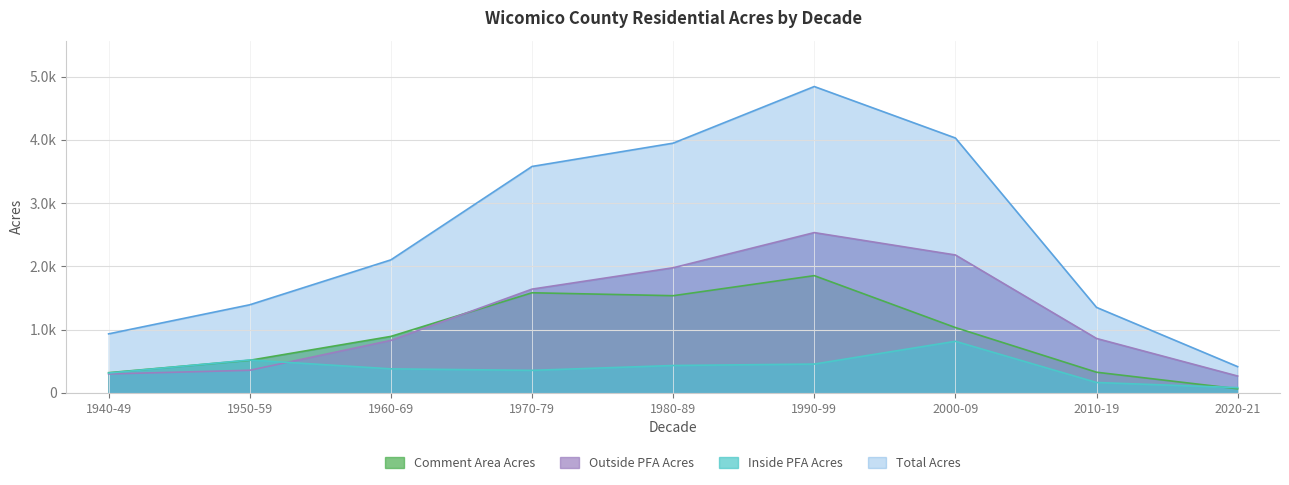

What are all the series names shown in the legend?

Comment Area Acres, Outside PFA Acres, Inside PFA Acres, Total Acres